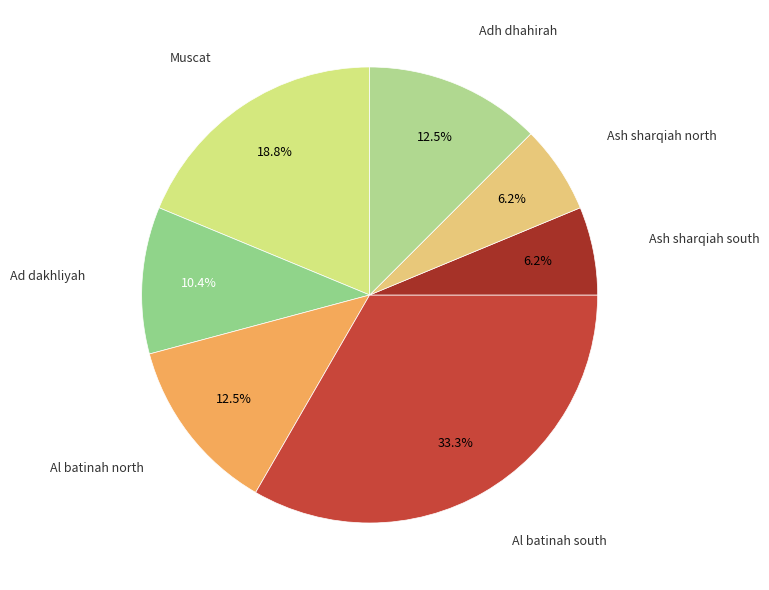

Which slice is the largest?

Al batinah south